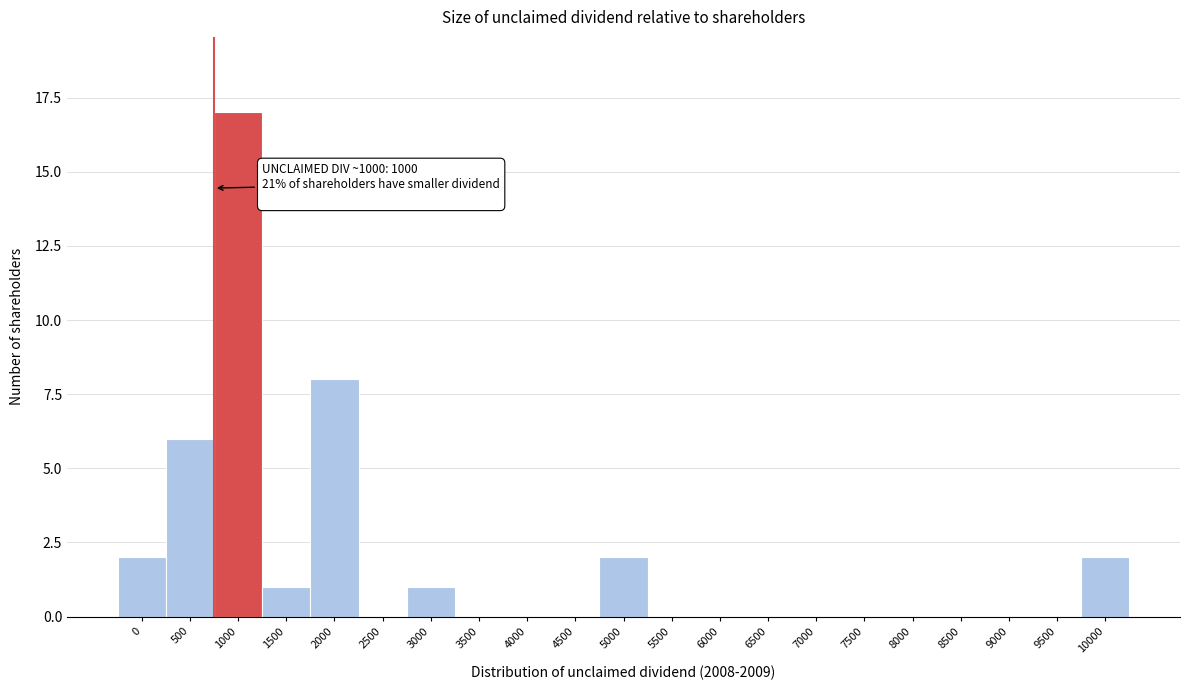

Reading left to right, what are all the values shown in this chart?

0=2	500=6	1000=17	1500=1	2000=8	2500=0	3000=1	3500=0	4000=0	4500=0	5000=2	5500=0	6000=0	6500=0	7000=0	7500=0	8000=0	8500=0	9000=0	9500=0	10000=2